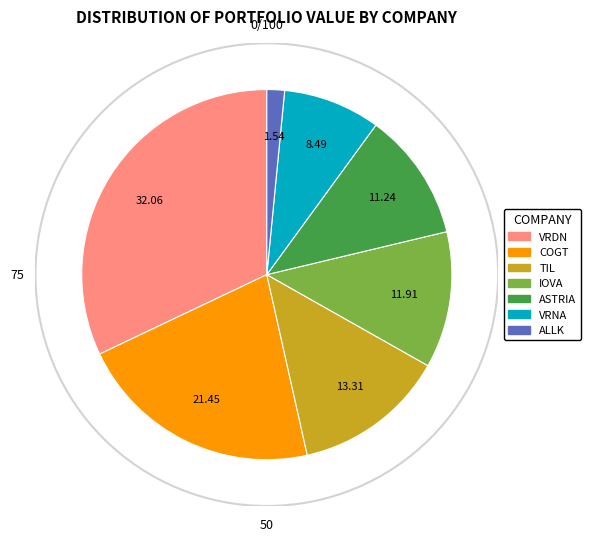

Is there any slice that represents more than half of the pie?

No